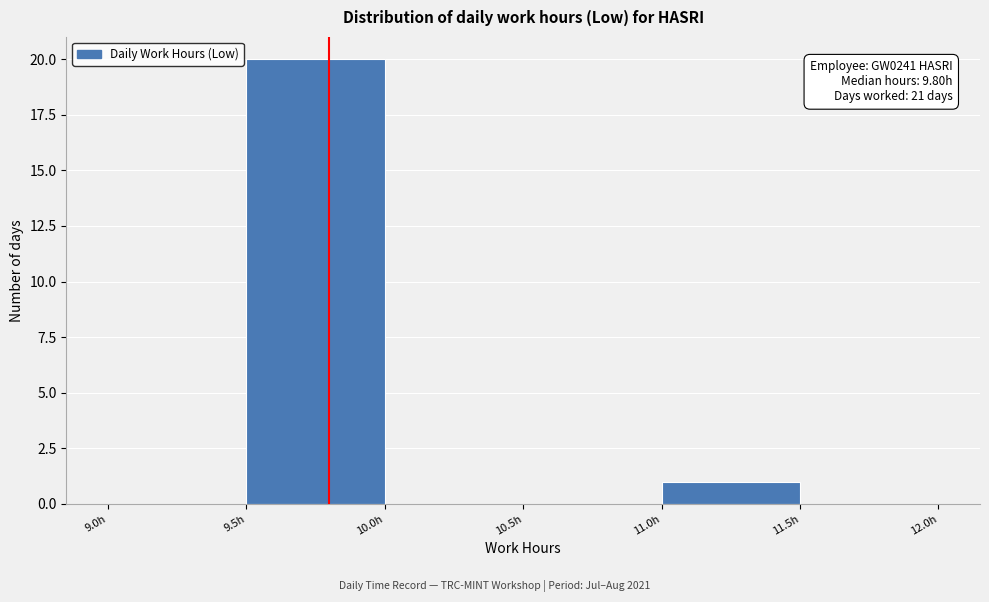

Over which range of the x-axis is the bar tallest?

9.5 to 10.0